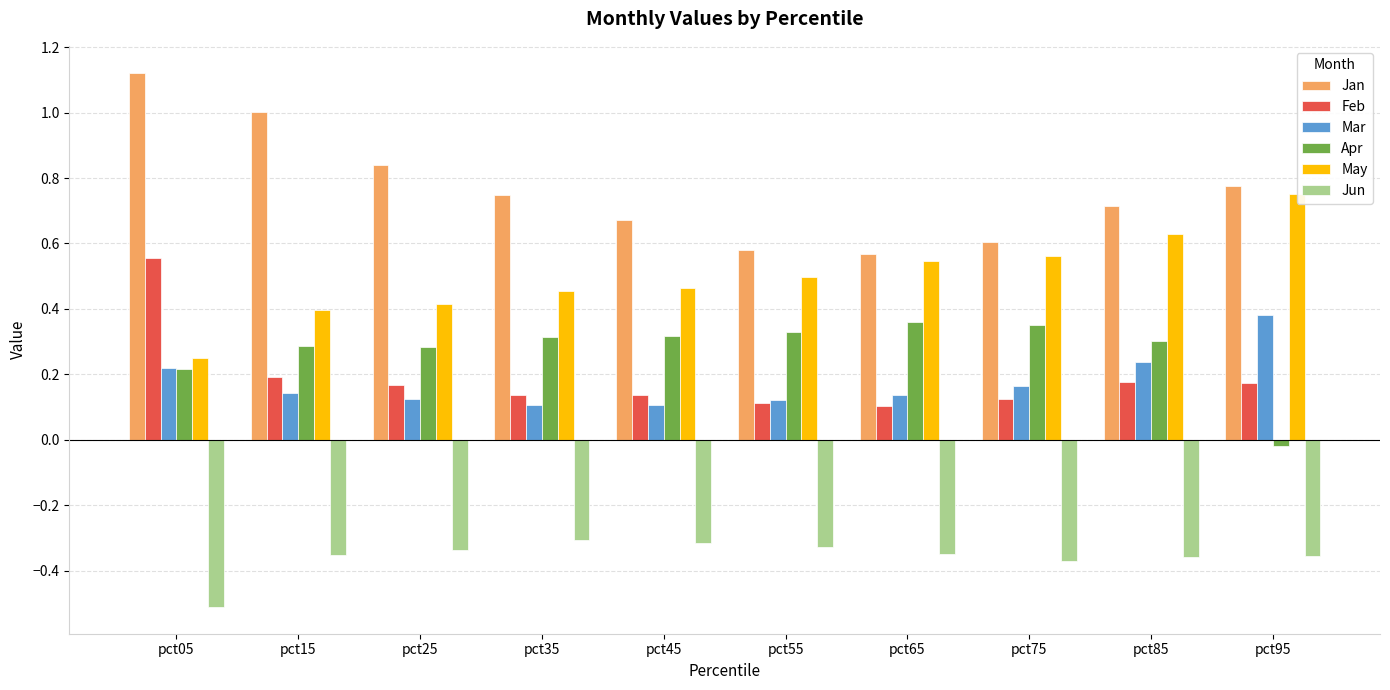

What is the smallest value displayed?

-0.5